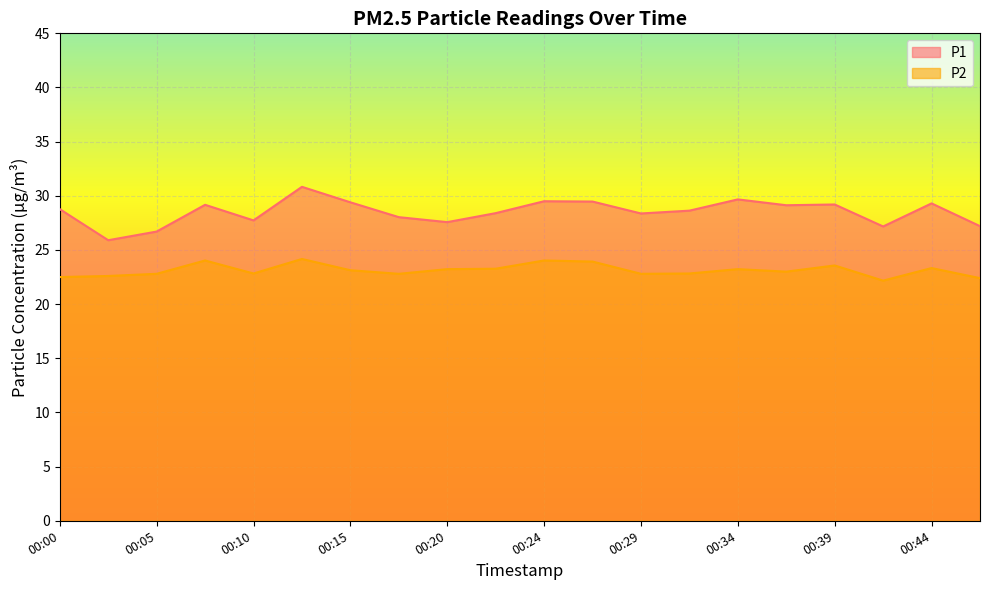

Which has a higher value, 00:46 or 00:20?

00:20